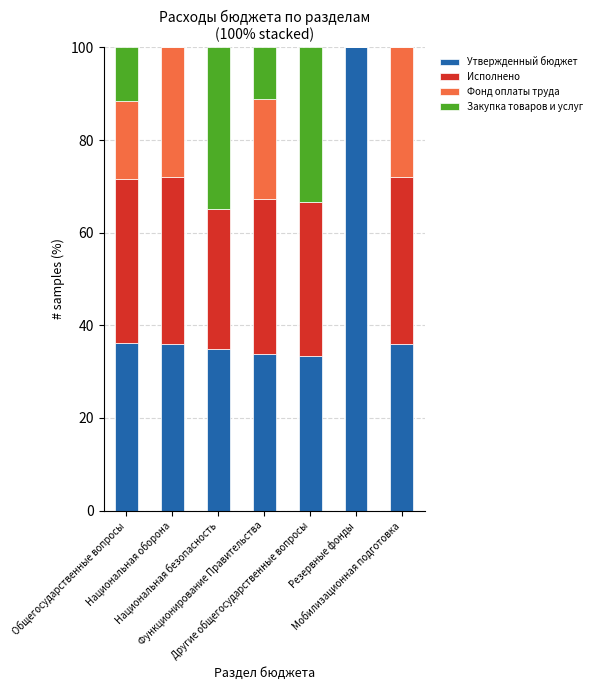

What is the highest value of the Утвержденный бюджет series?

100.0